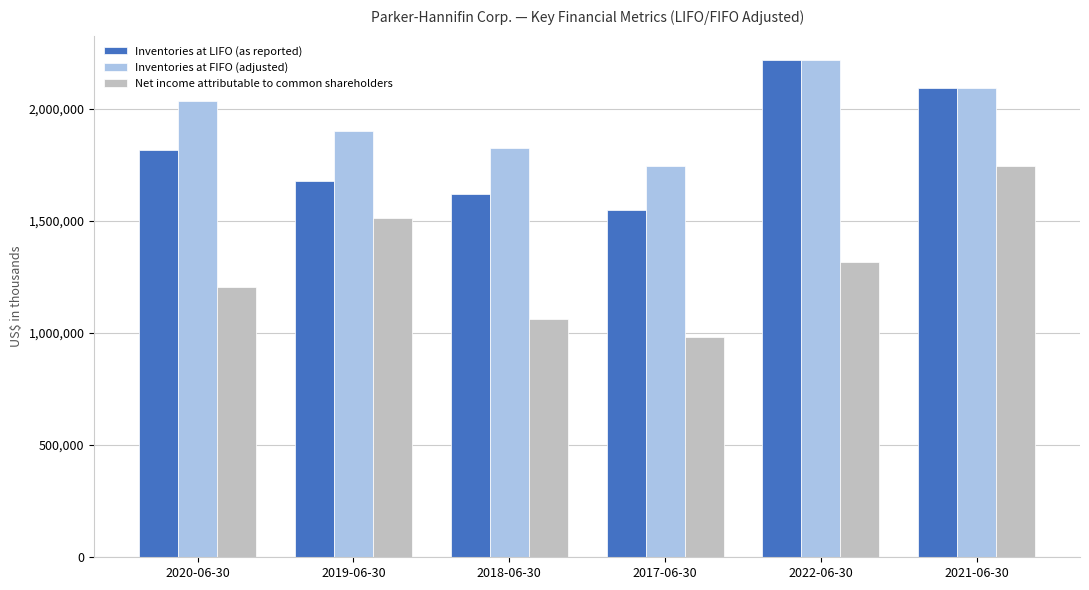

Are the bars horizontal?

No